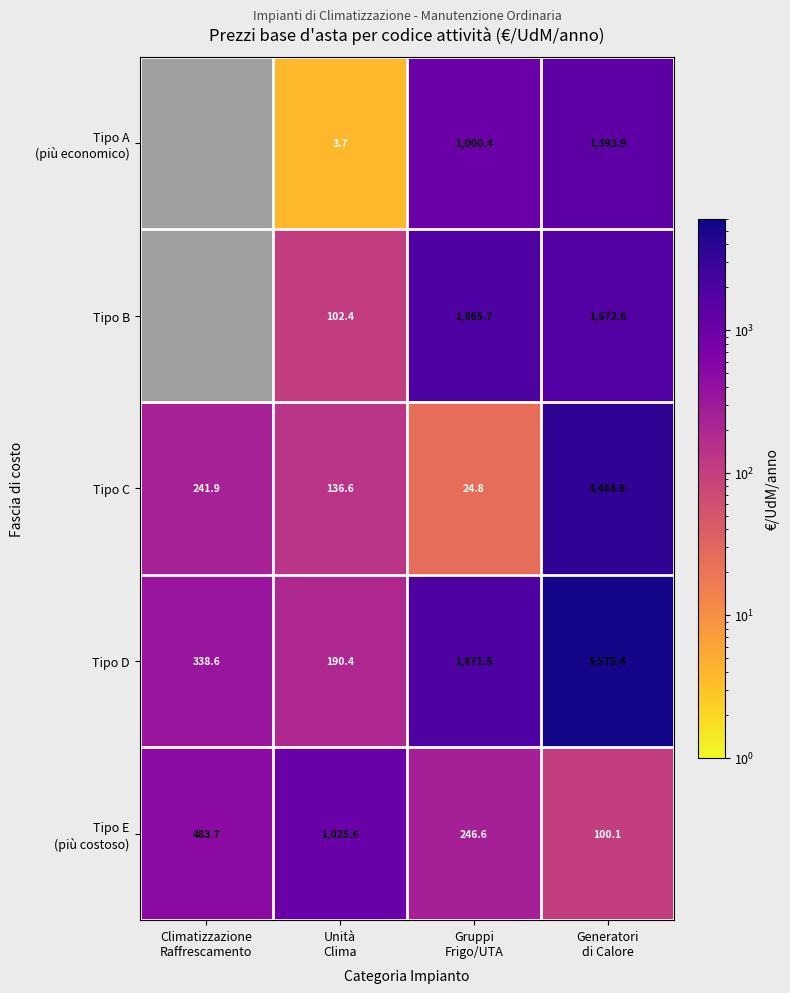

What is the average value of the Tipo C series?

972.0